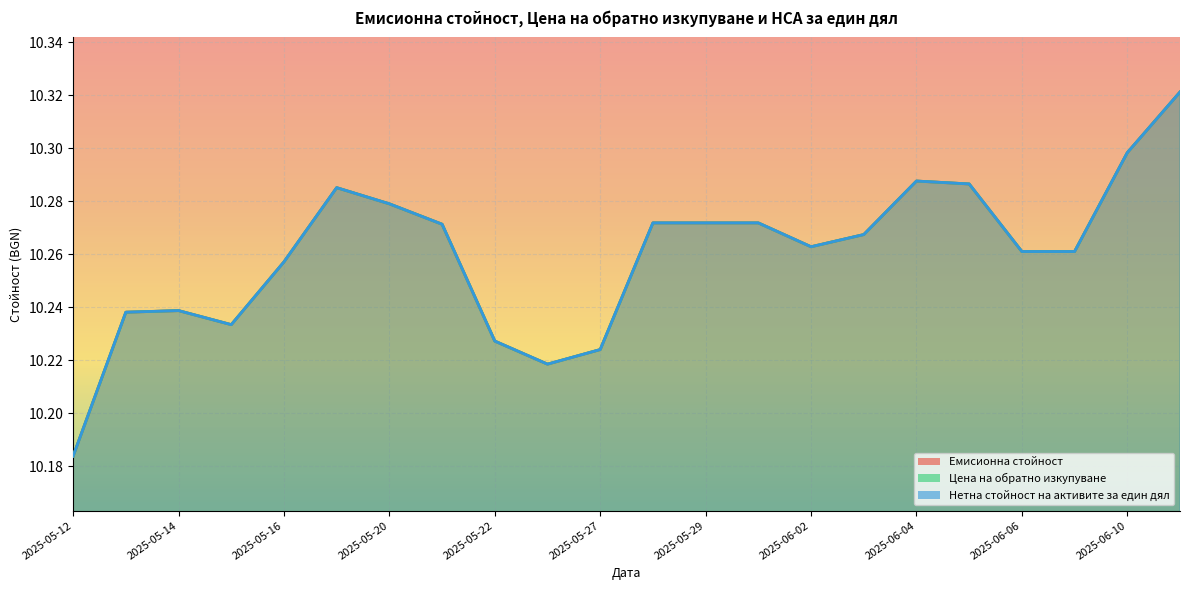

How many Цена на обратно изкупуване values are between 10 and 11?

22